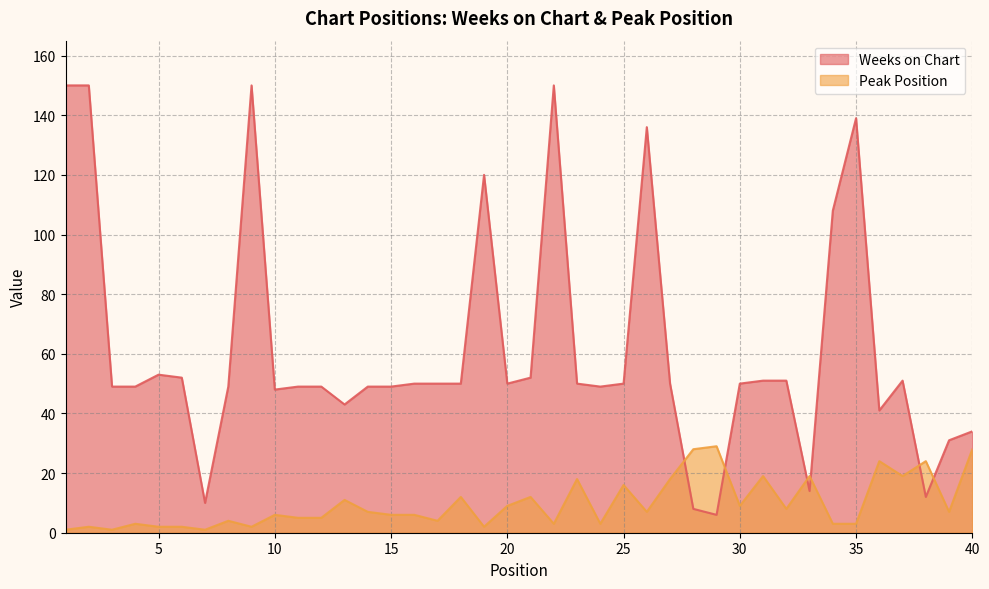

How many times do Peak Position and Weeks on Chart cross each other?

6